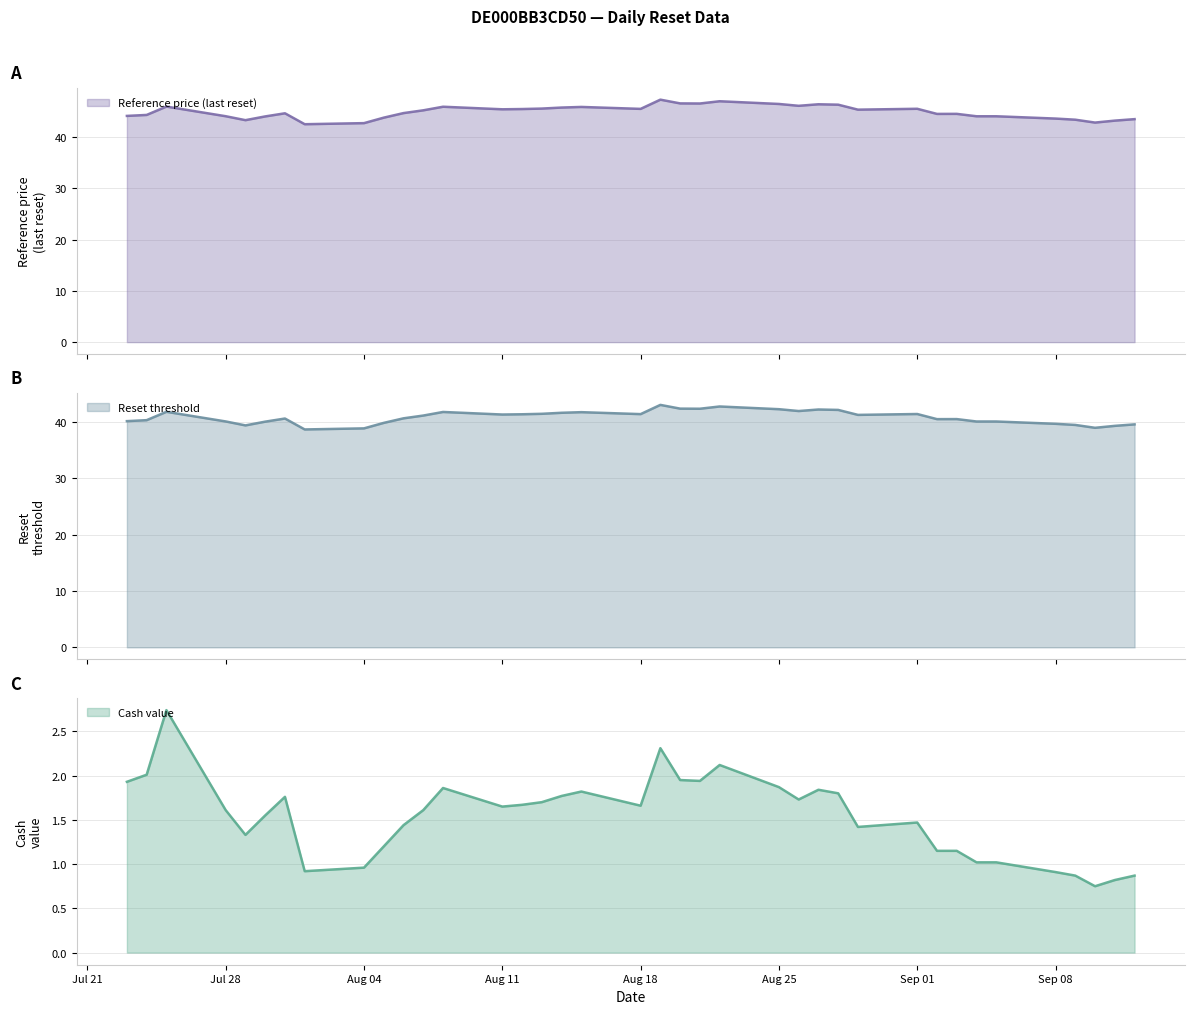

Reading right to left, list all the values displayed in this chart.

Reset threshold: 39.6	39.3	39.0	39.5	39.7	40.1	40.1	40.5	40.5	41.4	41.3	42.2	42.2	42.0	42.3	42.8	42.4	42.4	43.0	41.4	41.8	41.6	41.5	41.4	41.3	41.8	41.1	40.7	39.8	38.9	38.7	40.6	40.1	39.4	40.1	41.8	40.3	40.2
Reference price (last reset): 43.5	43.2	42.8	43.4	43.6	44.1	44.1	44.5	44.5	45.5	45.4	46.3	46.4	46.1	46.5	47.0	46.5	46.6	47.3	45.5	45.9	45.8	45.6	45.5	45.4	45.9	45.2	44.7	43.8	42.7	42.5	44.6	44.0	43.3	44.1	46.0	44.3	44.1
Cash value: 0.9	0.8	0.8	0.9	0.9	1.0	1.0	1.1	1.1	1.5	1.4	1.8	1.8	1.7	1.9	2.1	1.9	1.9	2.3	1.7	1.8	1.8	1.7	1.7	1.6	1.9	1.6	1.4	1.2	1.0	0.9	1.8	1.6	1.3	1.6	2.7	2.0	1.9